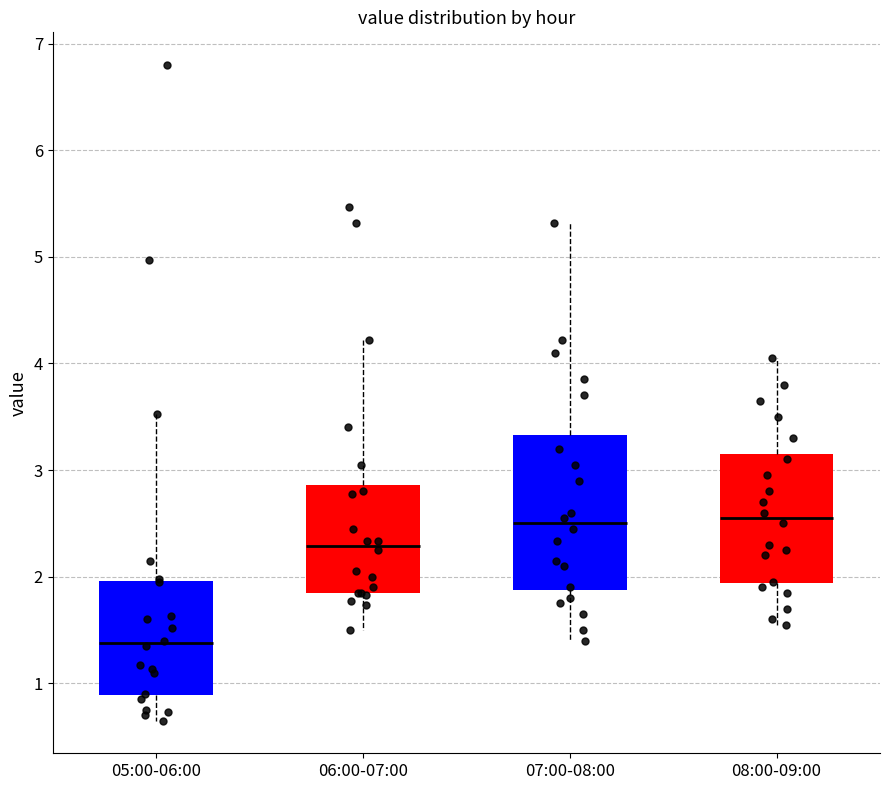

Reading left to right, read every box against the y-axis: the position of its median line, the range the box covers, and the ends of its whiskers. The values are not printed on the chart, so give them approximately, as read against the axis.

05:00-06:00: median 1.4, box 0.9 to 2.0, whiskers 0.7 to 3.5
06:00-07:00: median 2.3, box 1.9 to 2.9, whiskers 1.5 to 4.2
07:00-08:00: median 2.5, box 1.9 to 3.3, whiskers 1.4 to 5.3
08:00-09:00: median 2.6, box 1.9 to 3.2, whiskers 1.6 to 4.1